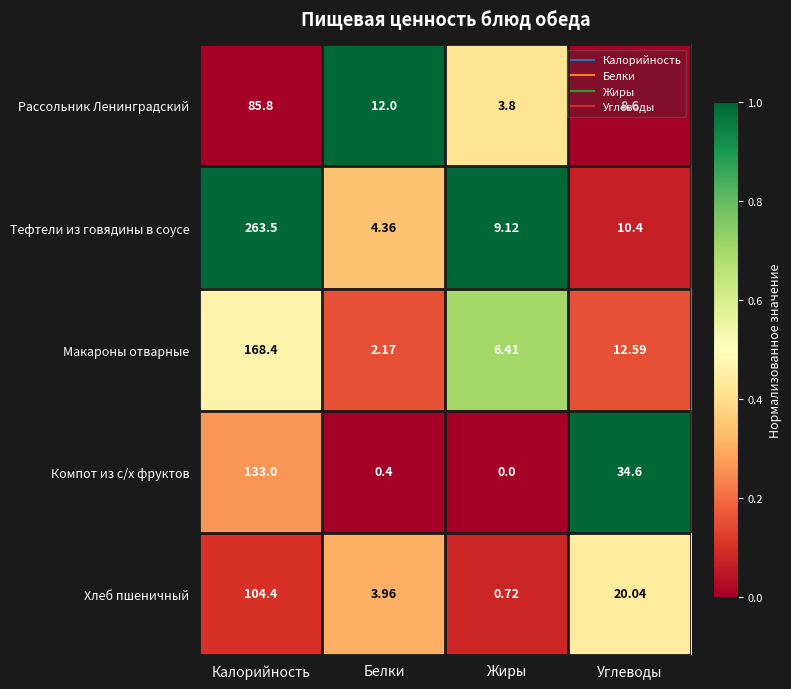

Count the number of data series in this chart.

5